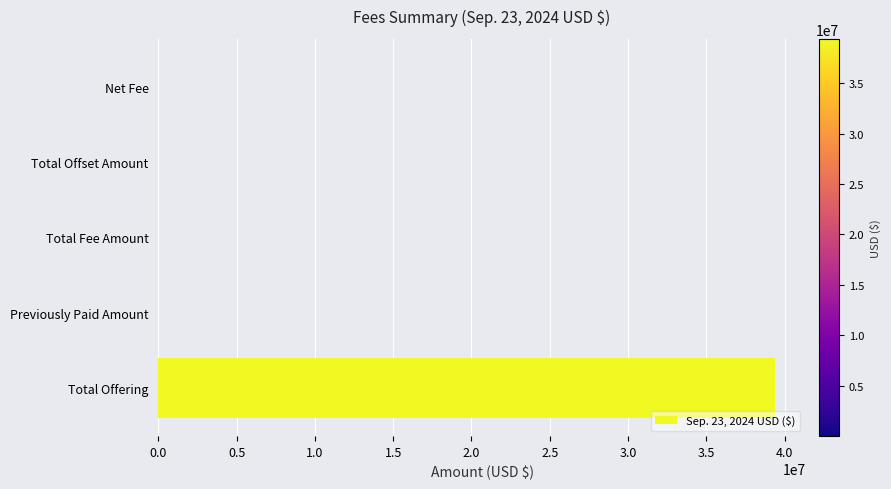

The value at Previously Paid Amount is 0.0. True or false?

True